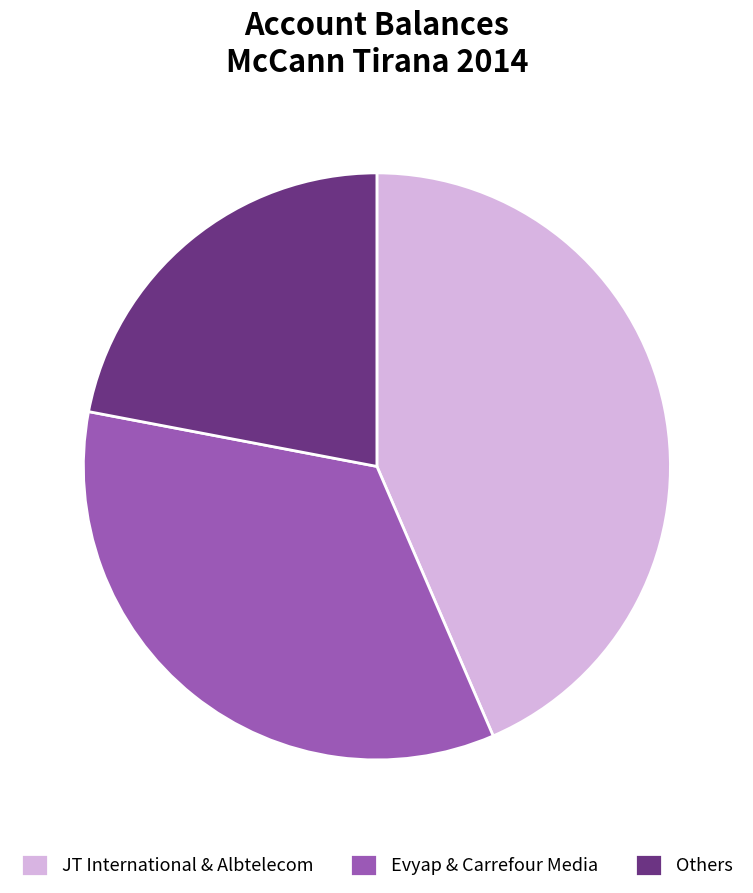

Is there any slice that represents more than half of the pie?

No